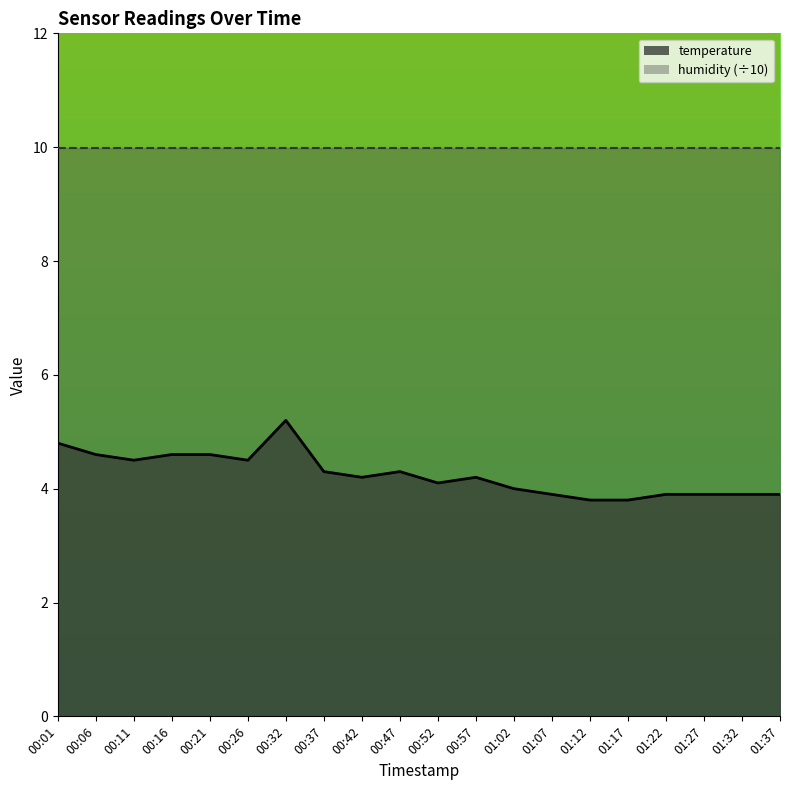

How many data points does each series have?

20